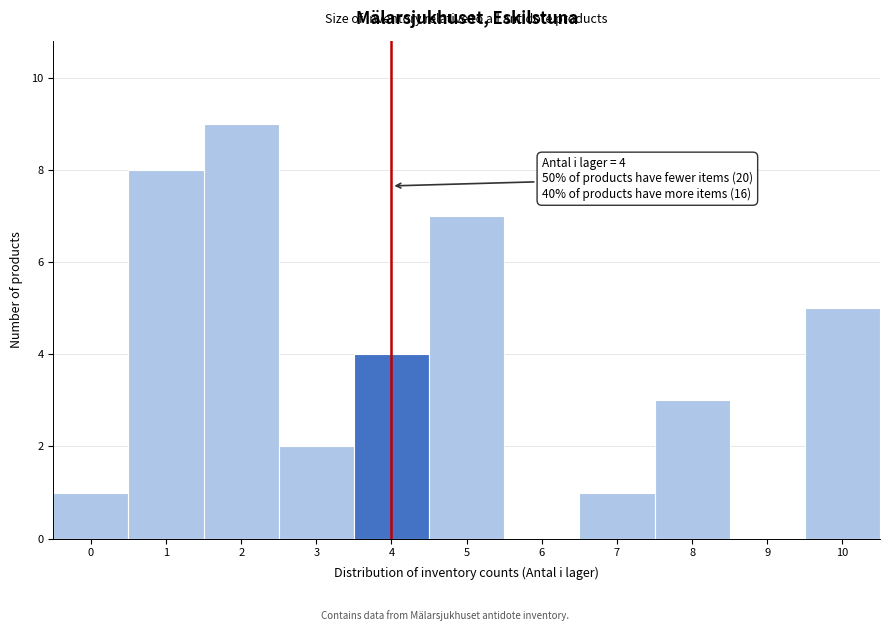

Reading right to left, extract all data points from this chart.

10=5	9=0	8=3	7=1	6=0	5=7	4=4	3=2	2=9	1=8	0=1